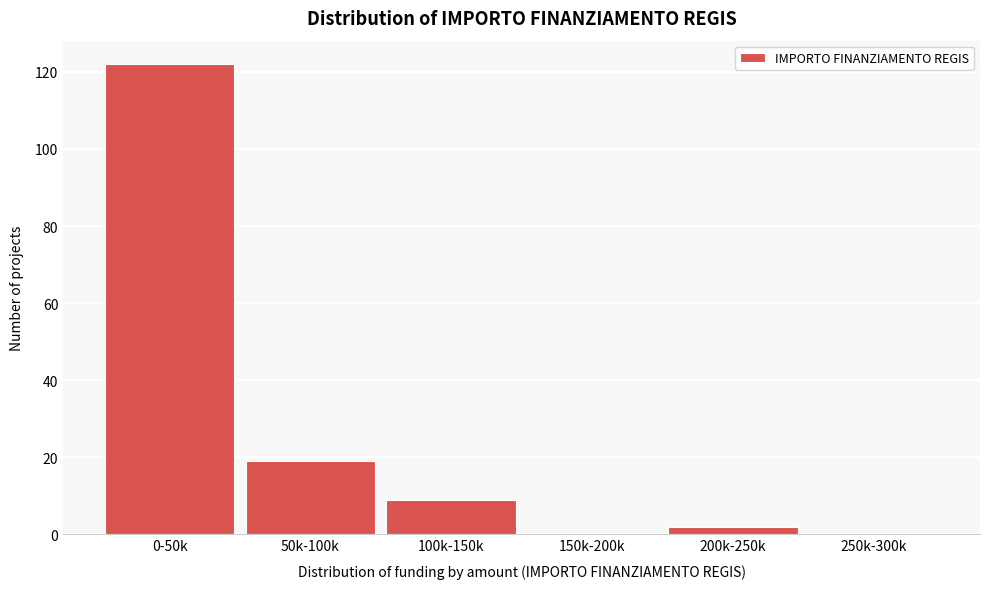

Reading right to left, extract all data points from this chart.

250k-300k=0	200k-250k=2	150k-200k=0	100k-150k=9	50k-100k=19	0-50k=122